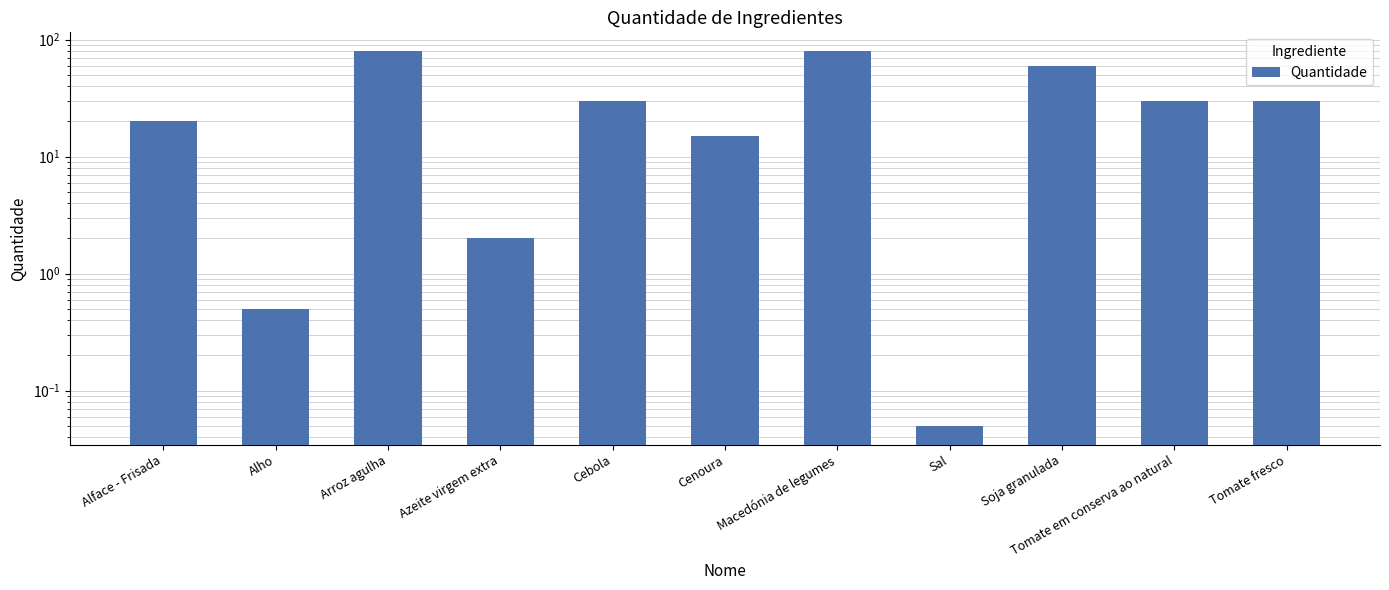

Approximately how many times larger is the value at Soja granulada compared to Macedónia de legumes?

0.8